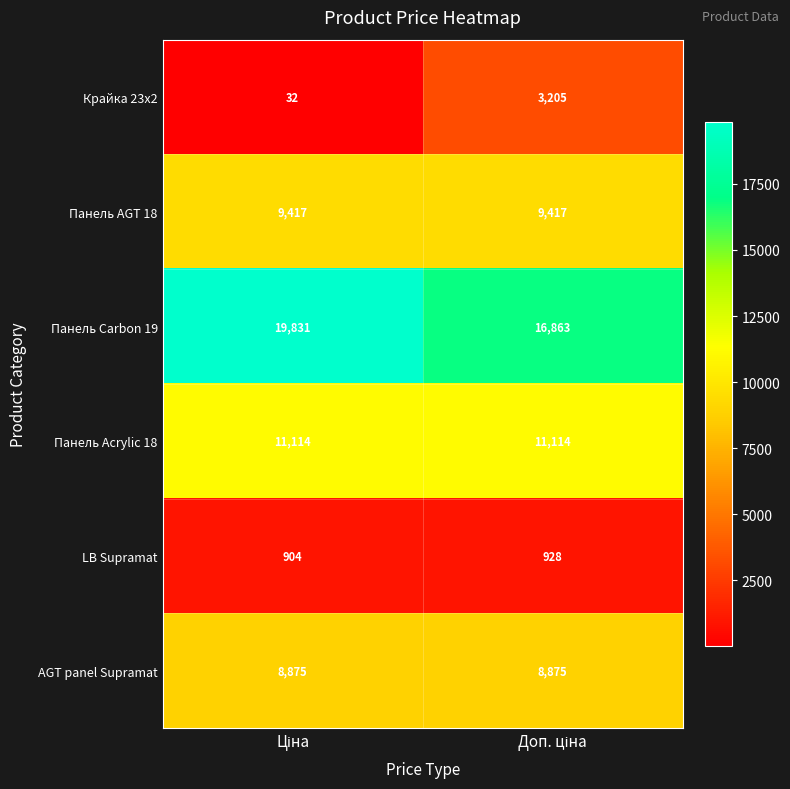

Which series has the largest range (max minus min)?

Крайка 23x2